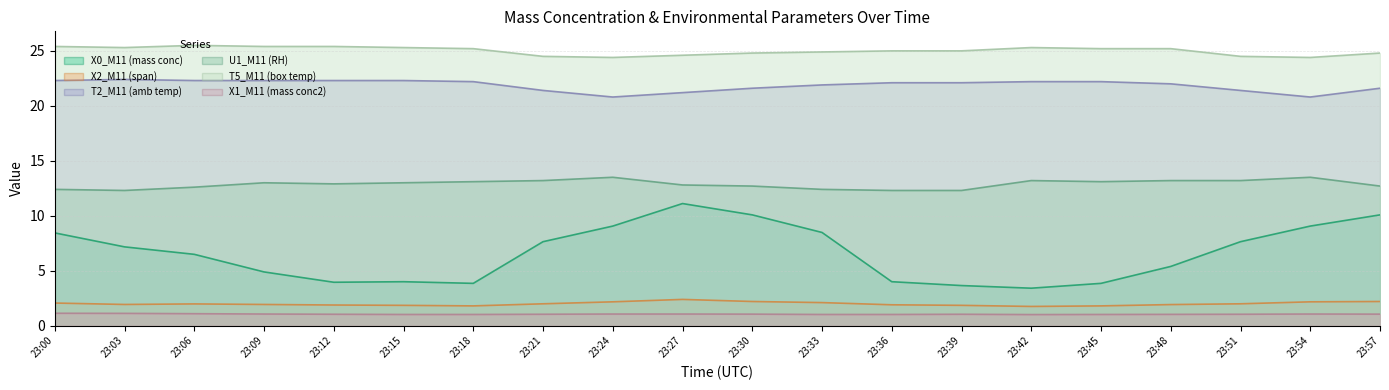

What is the highest value of the T2_M11 (amb temp) series?

22.4